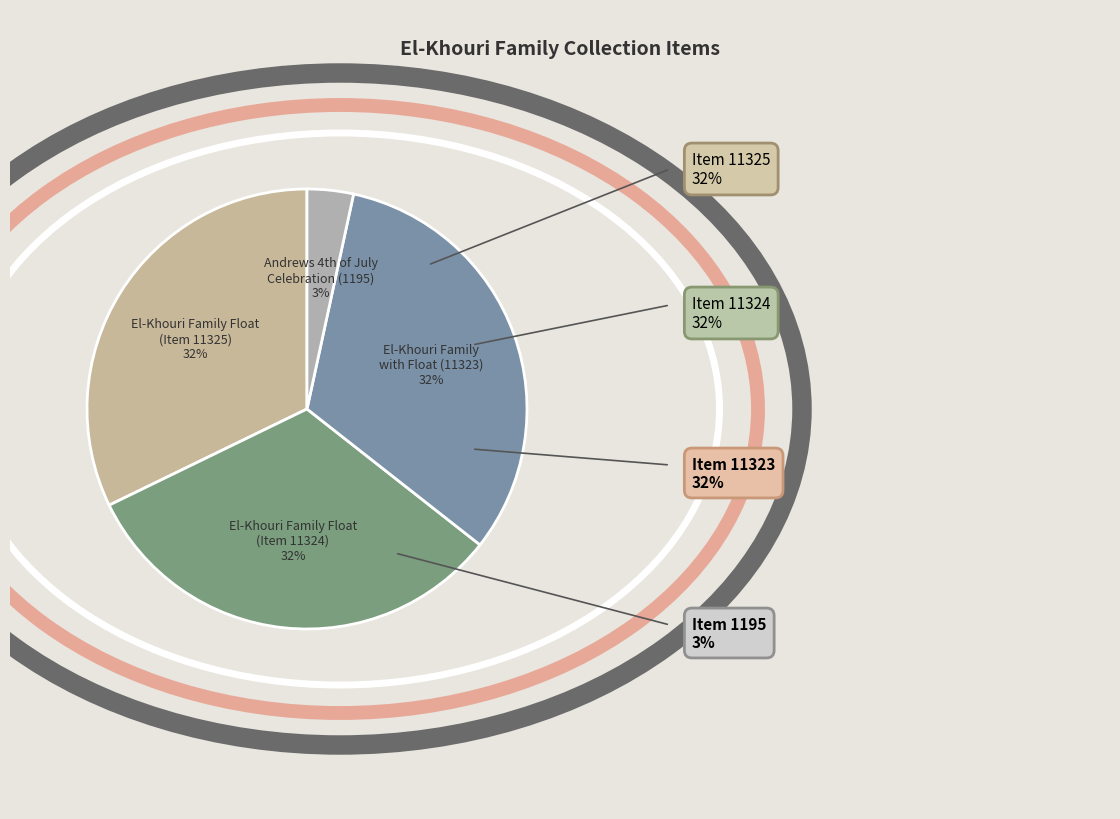

Does any single category account for the majority?

No